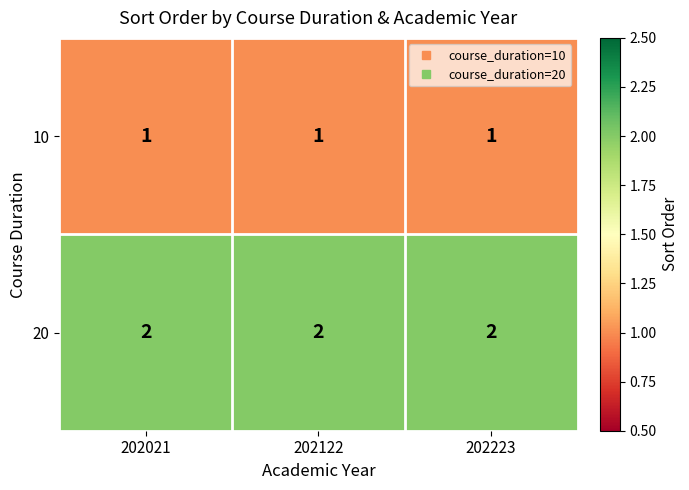

Rank the series at 202122 from highest to lowest value.

20, 10